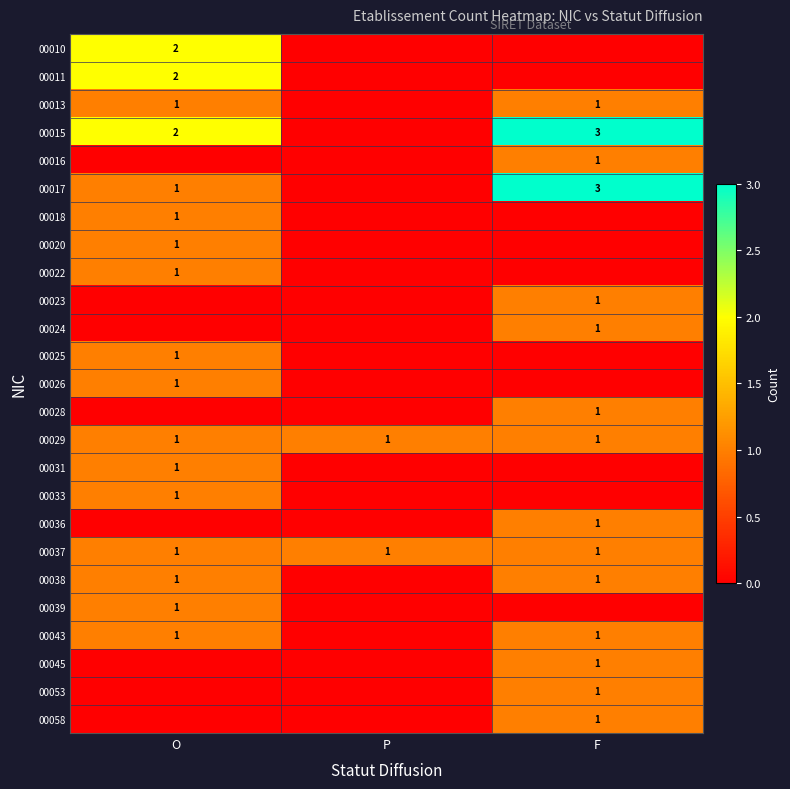

At which category is the sum across all series the highest?

O